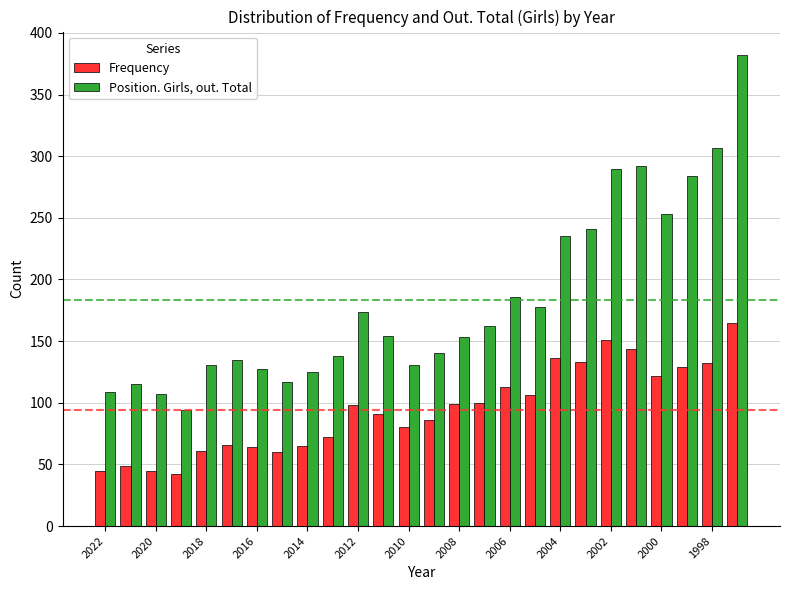

What is the average value of the Position. Girls, out. Total series?

183